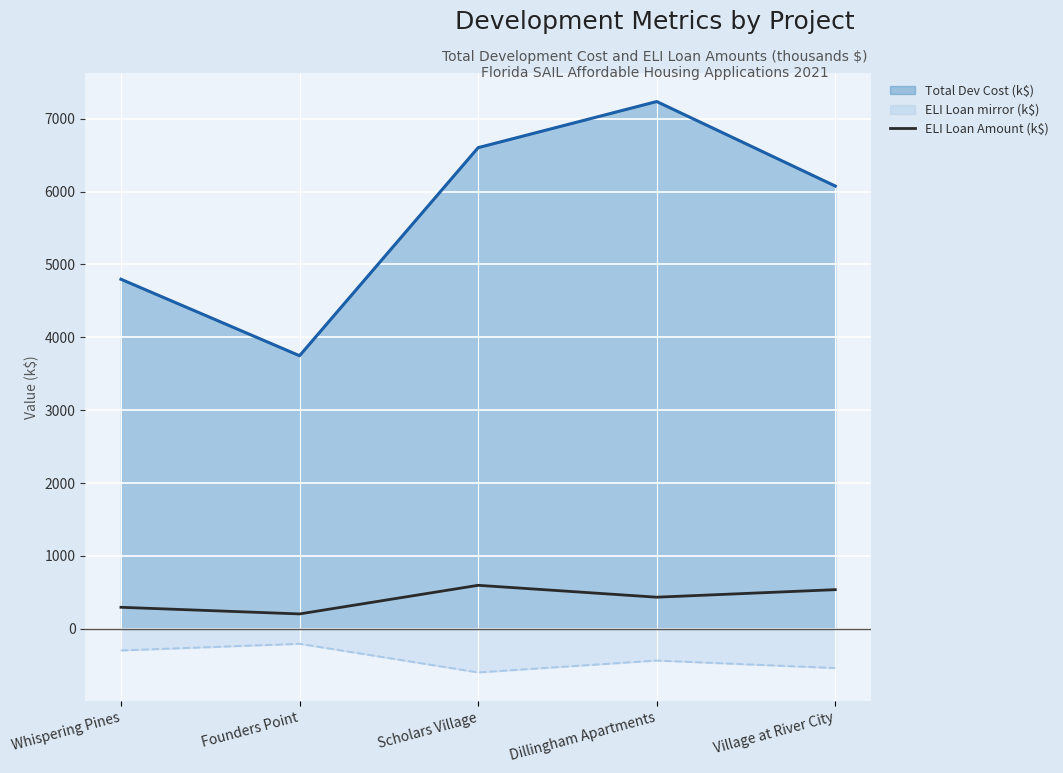

Rank the series at Dillingham Apartments from highest to lowest value.

Total Dev Cost (k$), ELI Loan Amount (k$), ELI Loan mirror (k$)